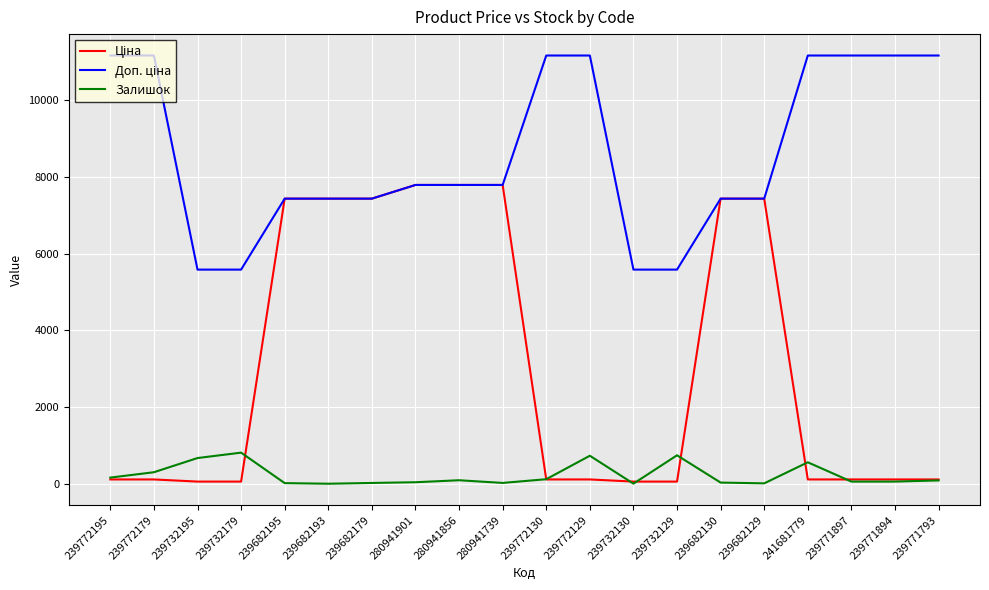

What is the sum of all Залишок values?

4517.0